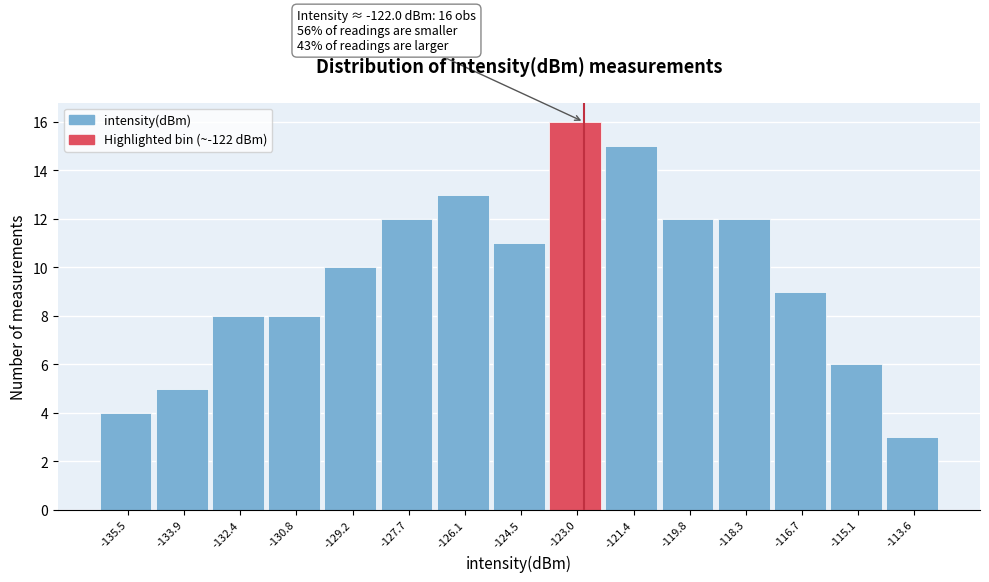

Reading right to left, list all the values displayed in this chart.

-113.6=3	-115.1=6	-116.7=9	-118.3=12	-119.8=12	-121.4=15	-123.0=16	-124.5=11	-126.1=13	-127.7=12	-129.2=10	-130.8=8	-132.4=8	-133.9=5	-135.5=4